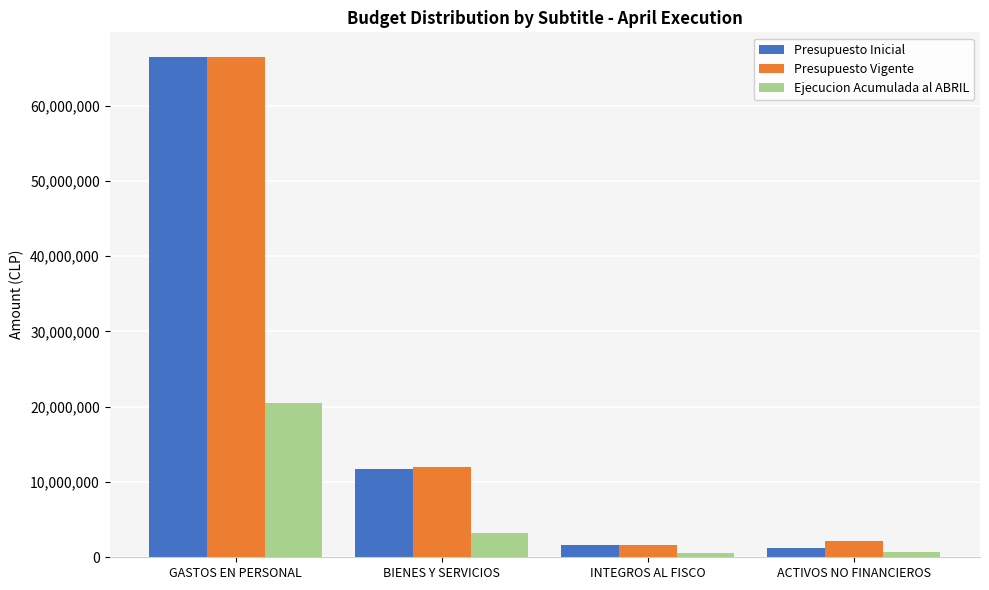

True or false: Presupuesto Vigente has a value of 4091695 at BIENES Y SERVICIOS.

False